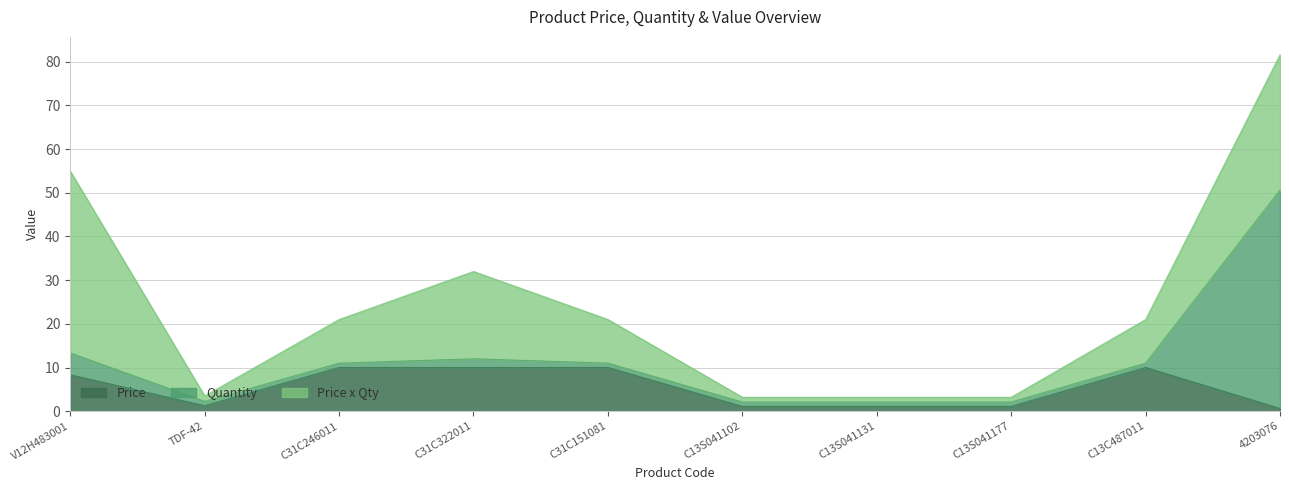

At which label does Price x Qty reach its minimum?

C13S041102